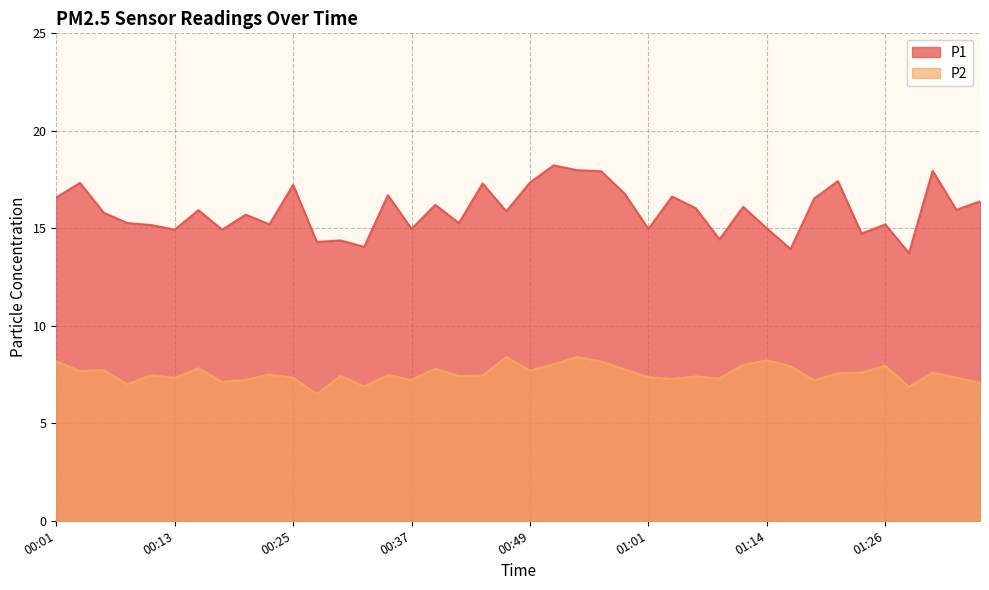

How many data points does each series have?

40